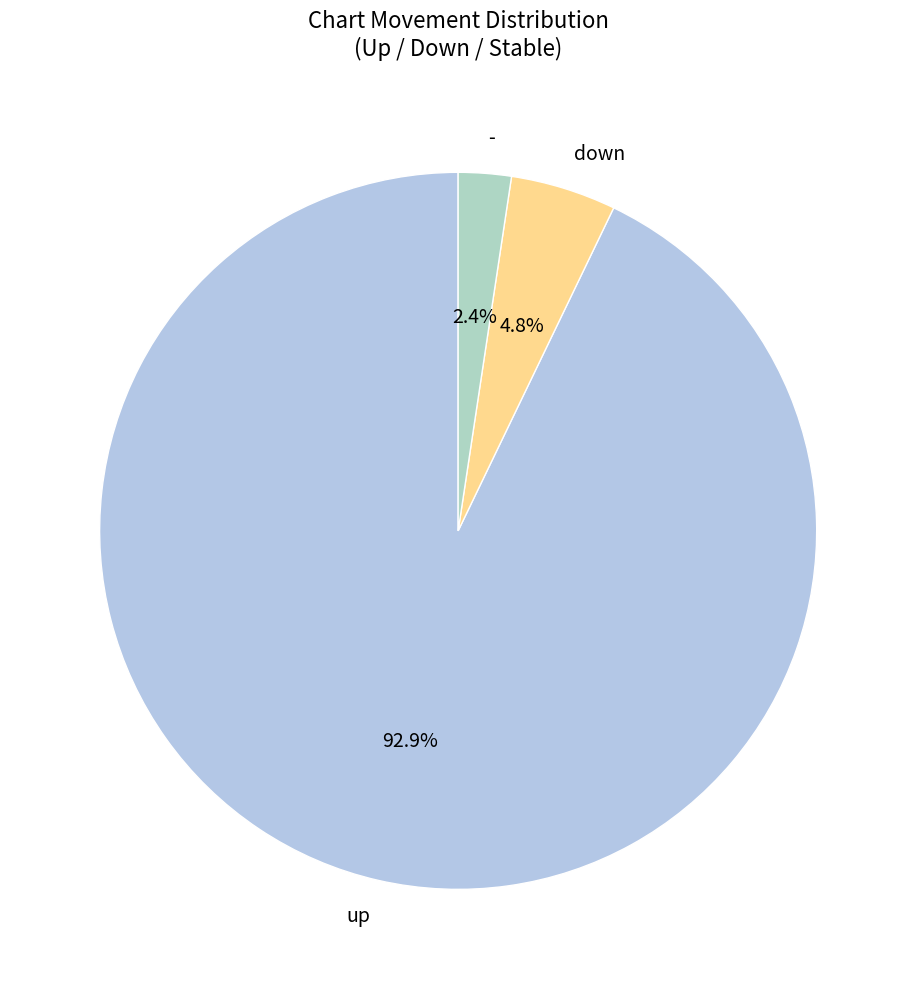

Combined, do down and - account for over 50%?

No